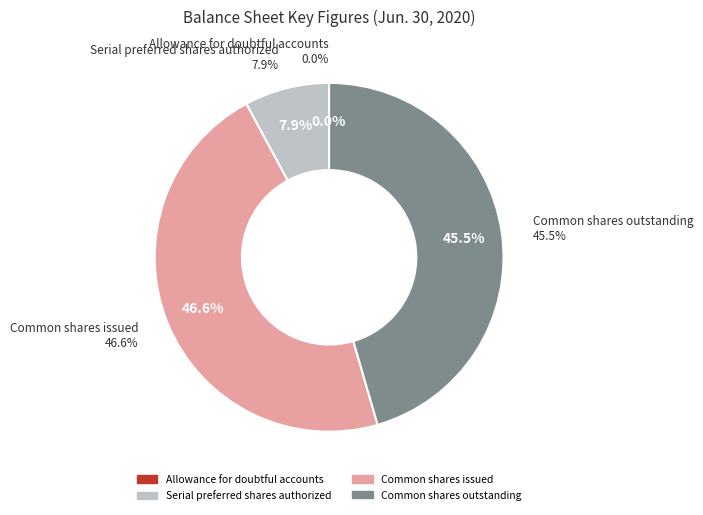

Count the number of slices in the pie.

4